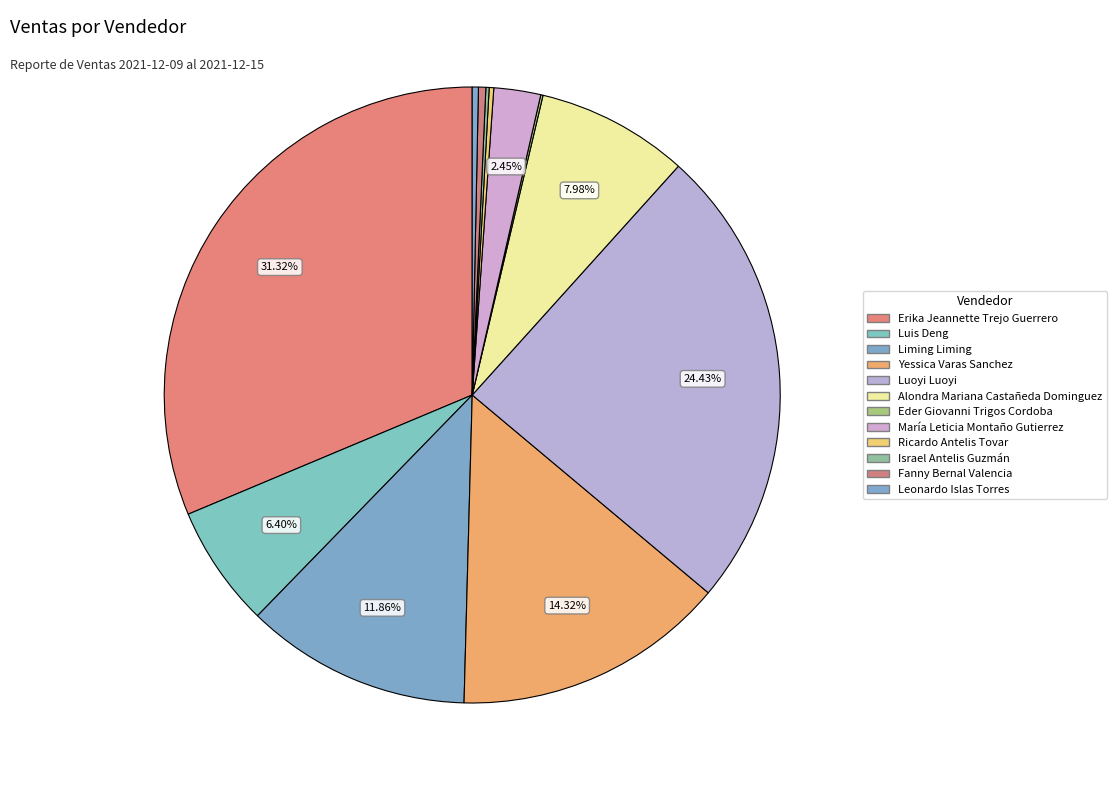

How many segments does this pie chart have?

12